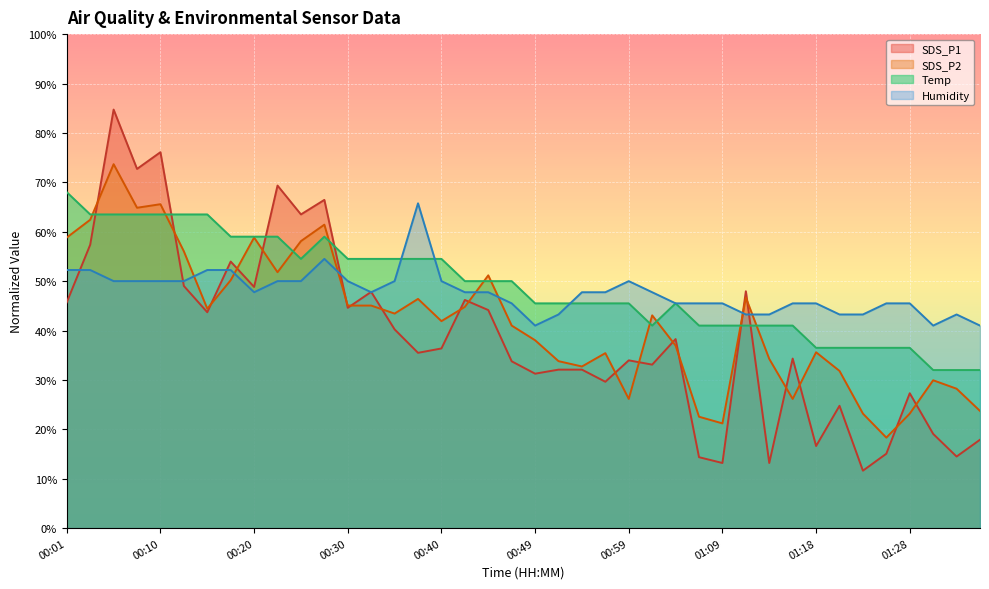

In Humidity, how many points are higher than both neighbors (excluding endpoints)?

4